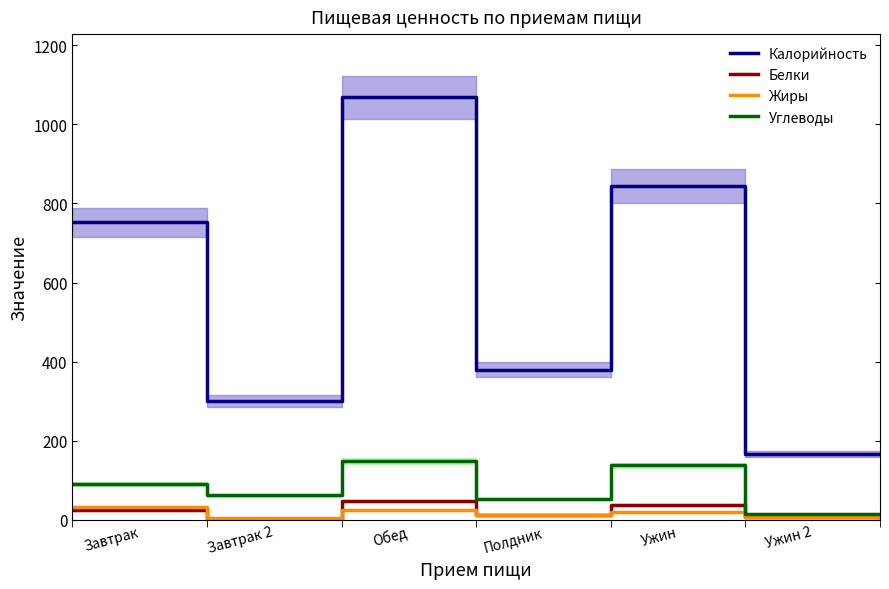

What is the minimum value for Калорийность?

167